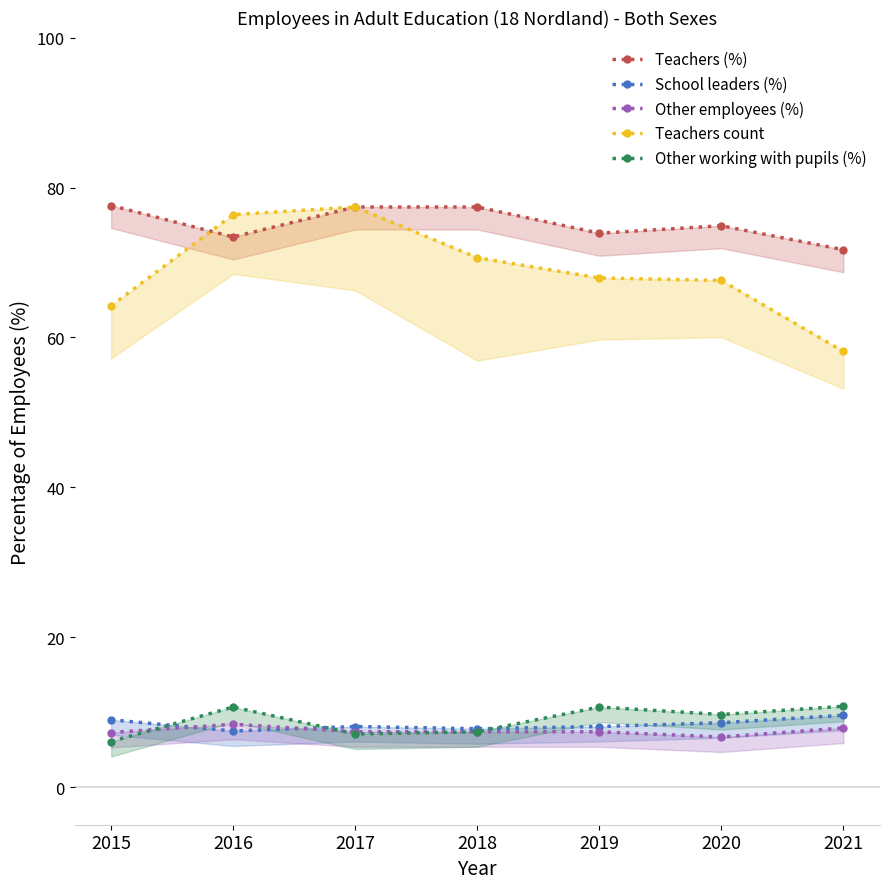

Reading left to right, extract all data points from this chart.

Teachers (%): 77.6	73.4	77.4	77.4	73.9	74.9	71.7
School leaders (%): 9.0	7.5	8.1	7.8	8.1	8.6	9.6
Other employees (%): 7.3	8.4	7.4	7.4	7.4	6.7	7.9
Teachers count: 64.2	76.4	77.4	70.6	67.9	67.6	58.1
Other working with pupils (%): 6.1	10.7	7.1	7.4	10.7	9.7	10.8